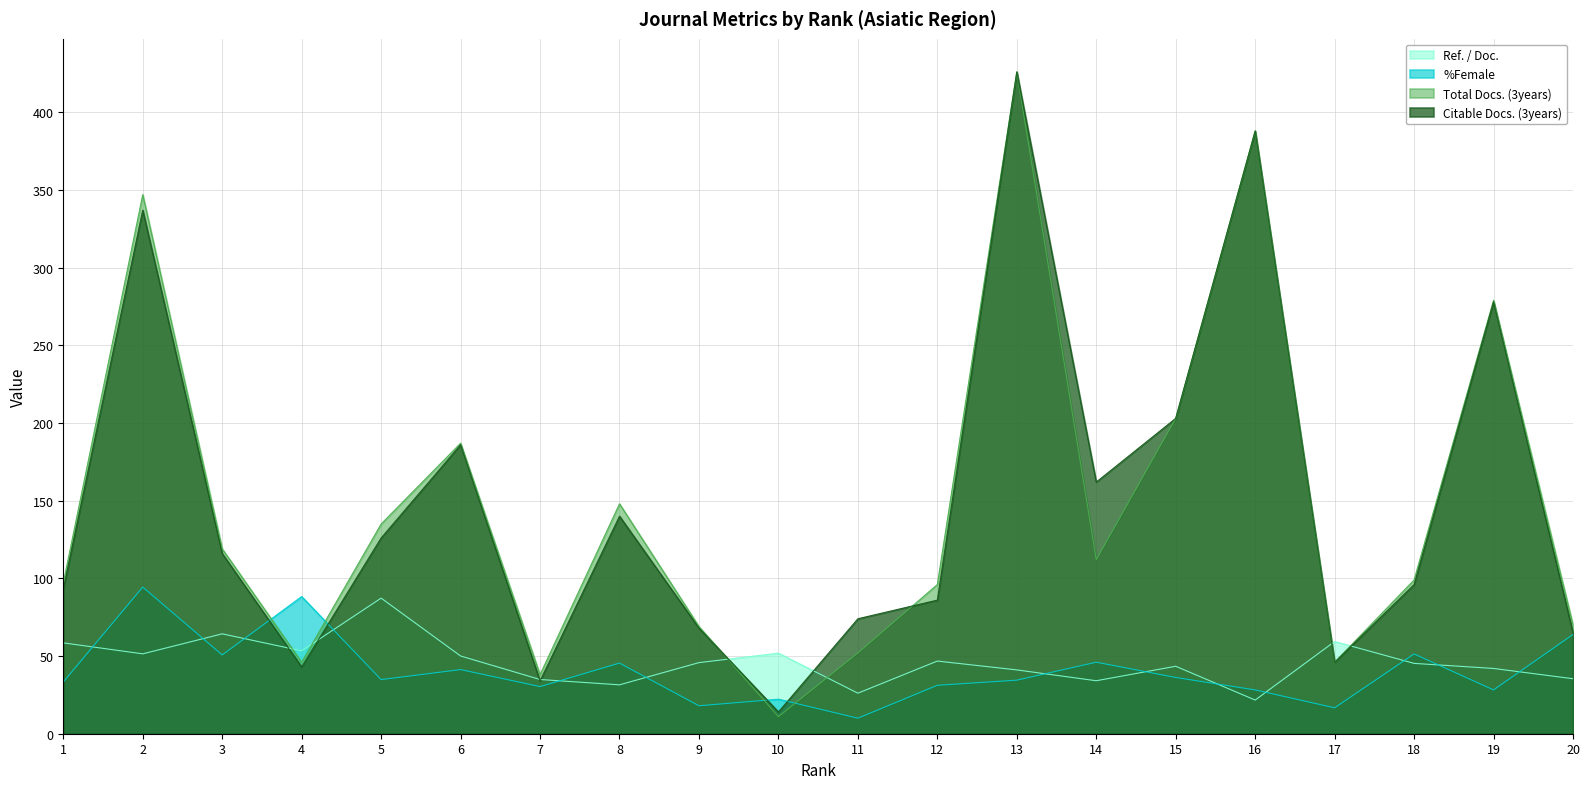

The value of Citable Docs. (3years) at 3 is 152.0. True or false?

False